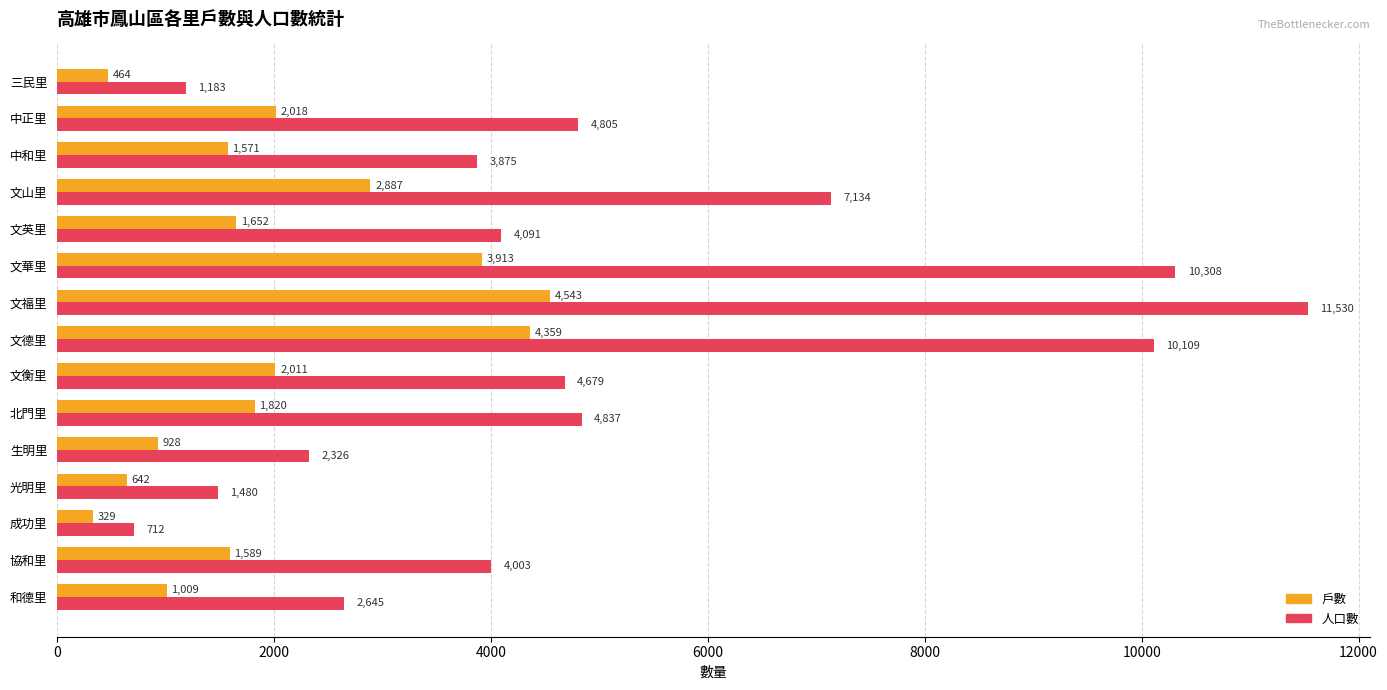

How many values in the 人口數 series are below 4091?

7